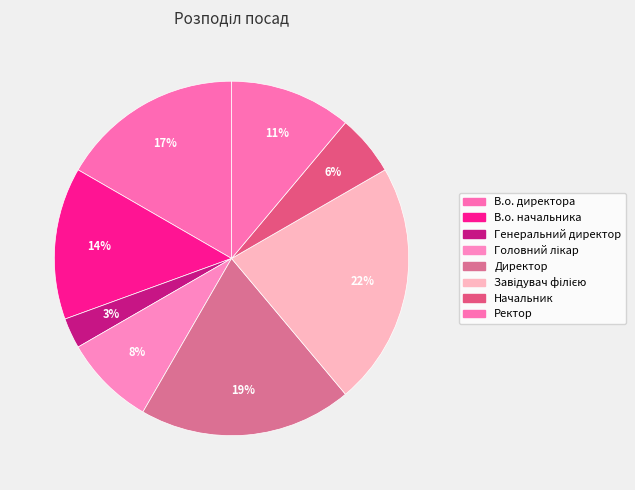

Which category has the smallest portion of the pie?

Генеральний директор